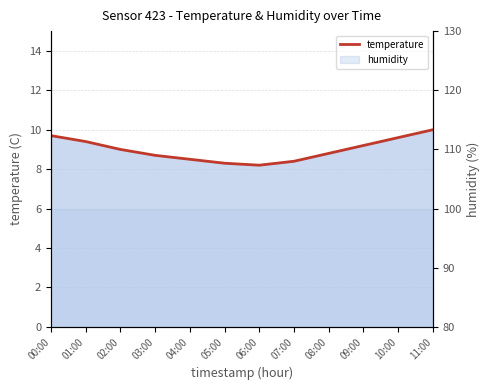

At which label does the data first exceed 9?

00:00